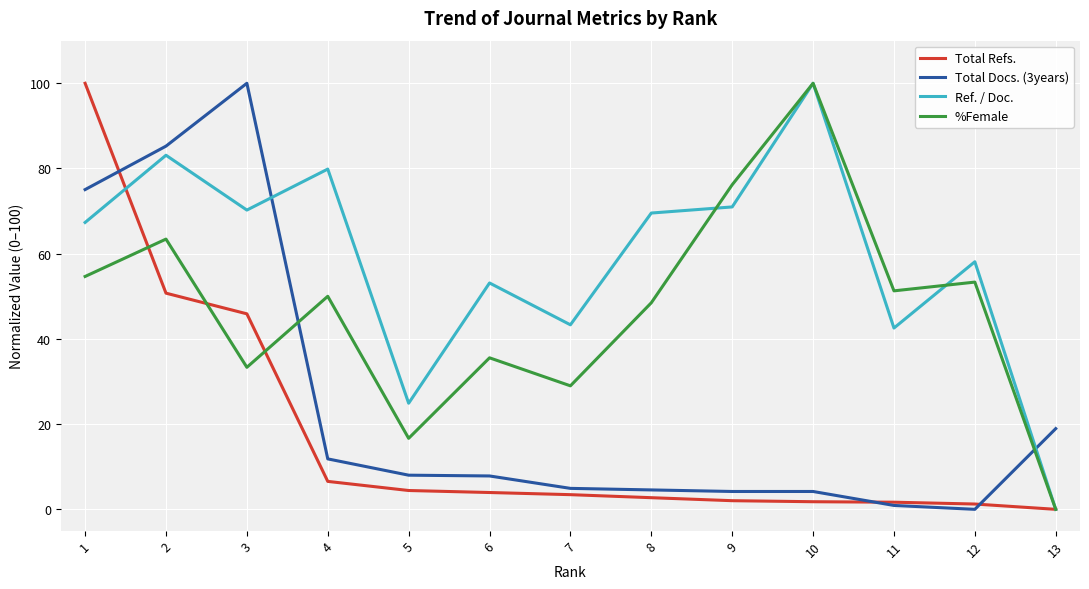

What is the difference between the maximum and minimum values in the Total Docs. (3years) series?

100.0